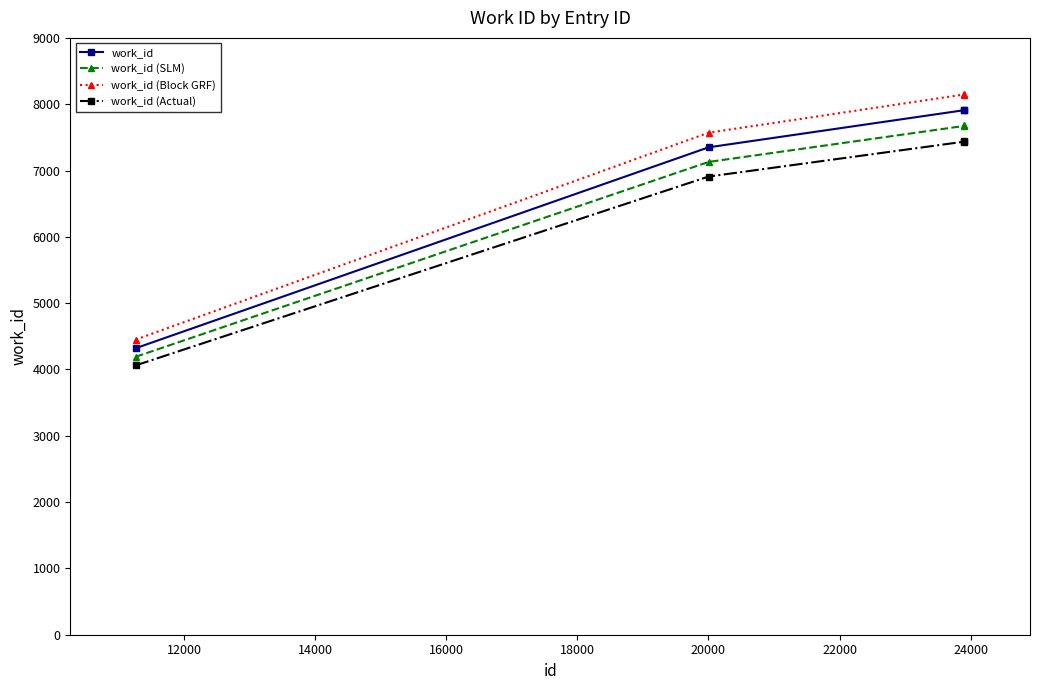

True or false: work_id and work_id (Actual) cross at least once.

False